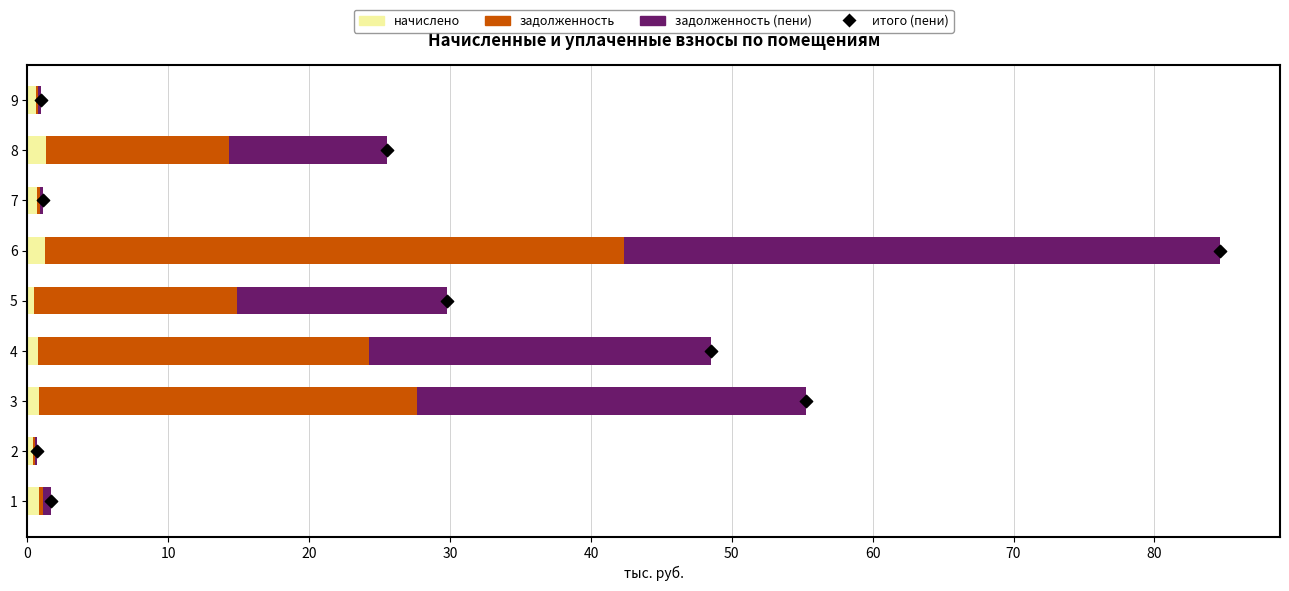

Which series has the largest total across all categories?

задолженность (пени)